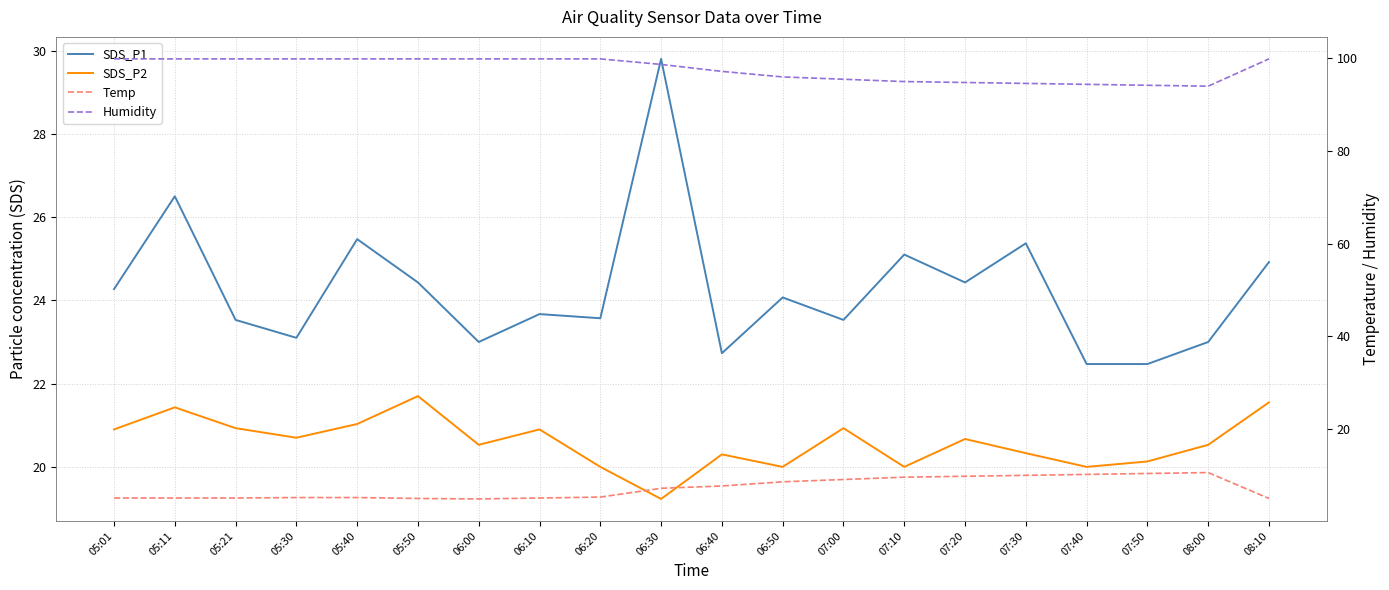

The SDS_P2 series shows 20.9 at 07:00. True or false?

True